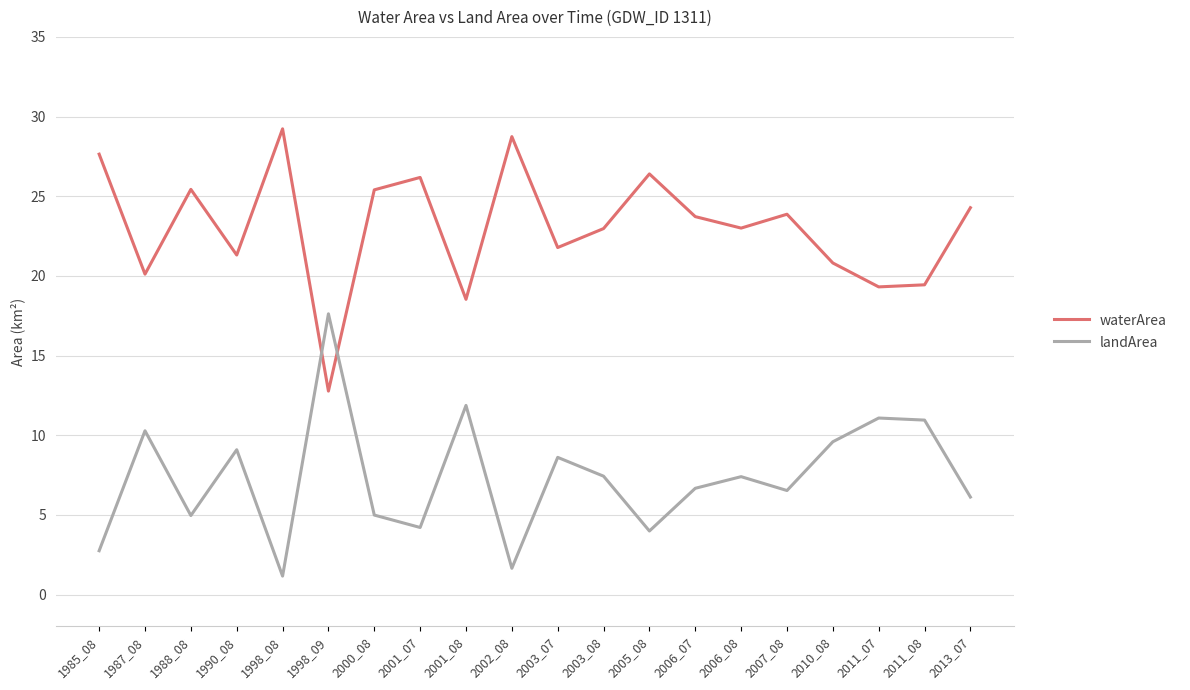

The waterArea series shows 24.3 at 2013_07. True or false?

True